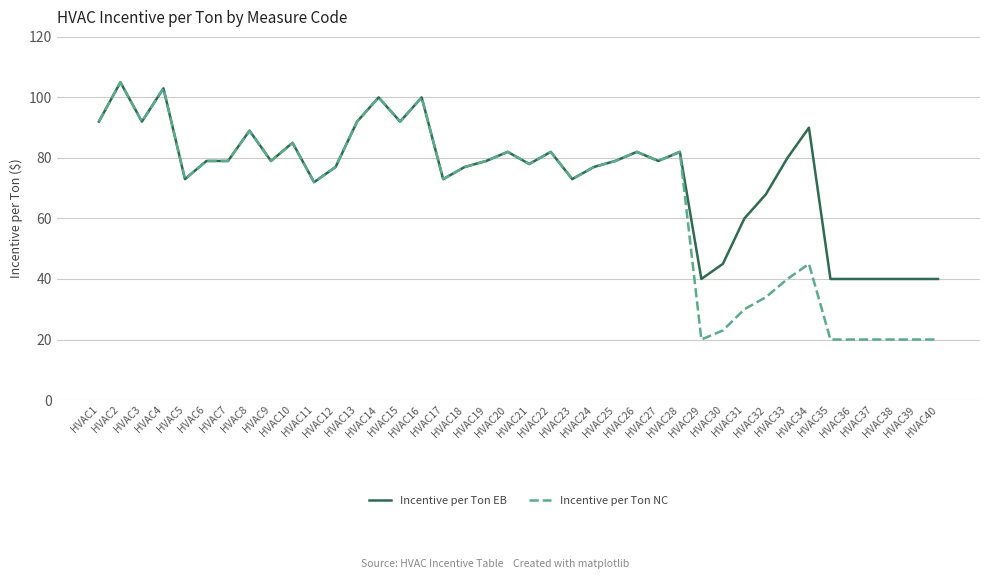

What is the minimum value for Incentive per Ton EB?

40